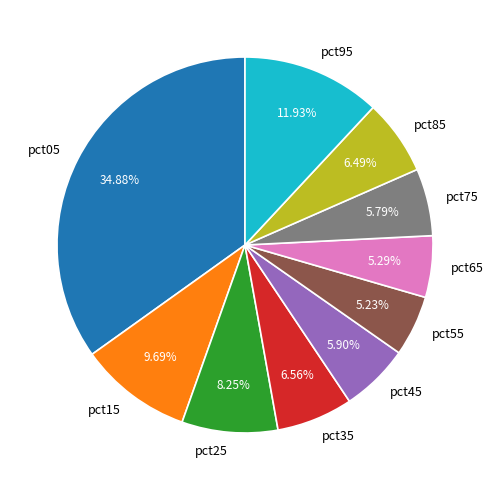

Do pct45 and pct65 together represent more than half of the pie?

No